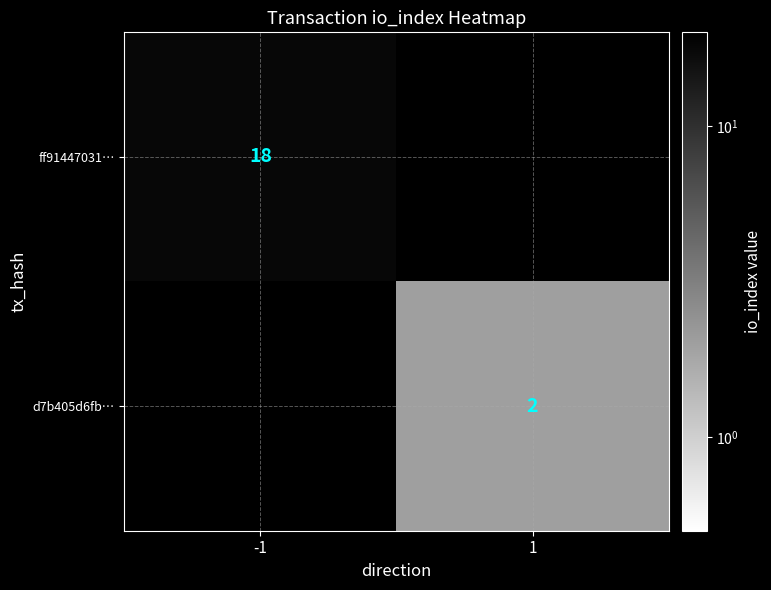

The ff91447031… series shows 24 at -1. True or false?

False